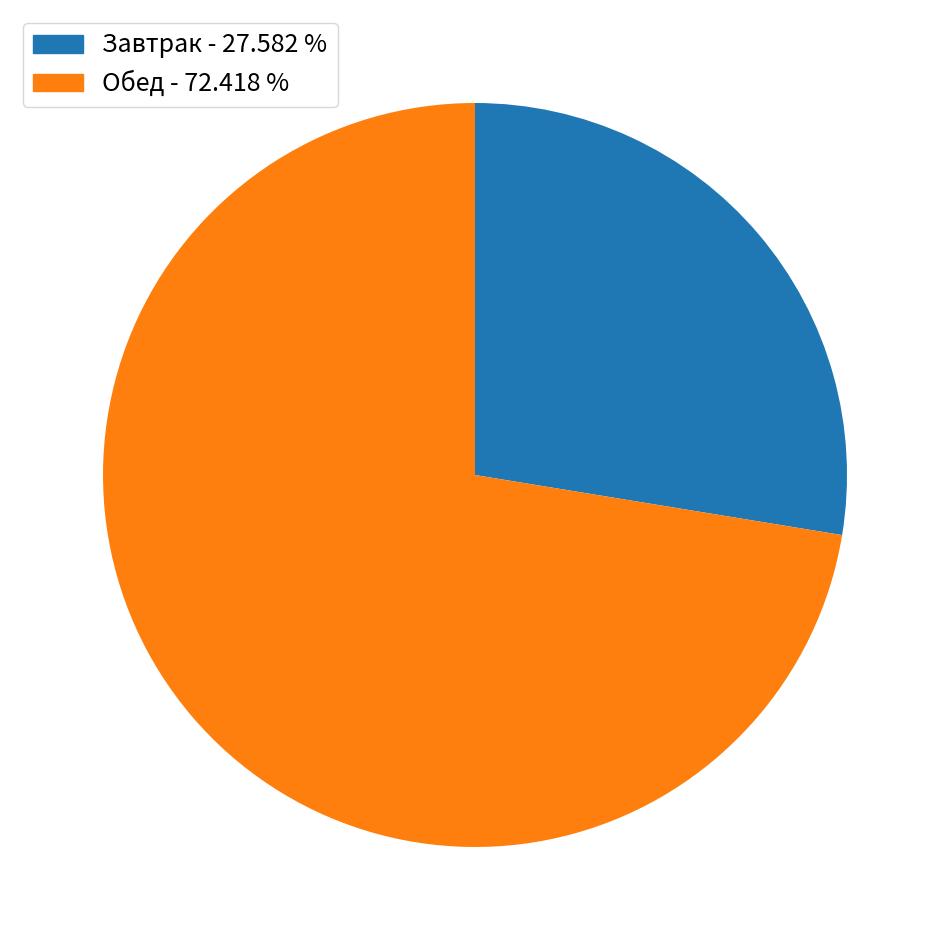

Combined, do Обед - 72.418 % and Завтрак - 27.582 % account for over 50%?

Yes